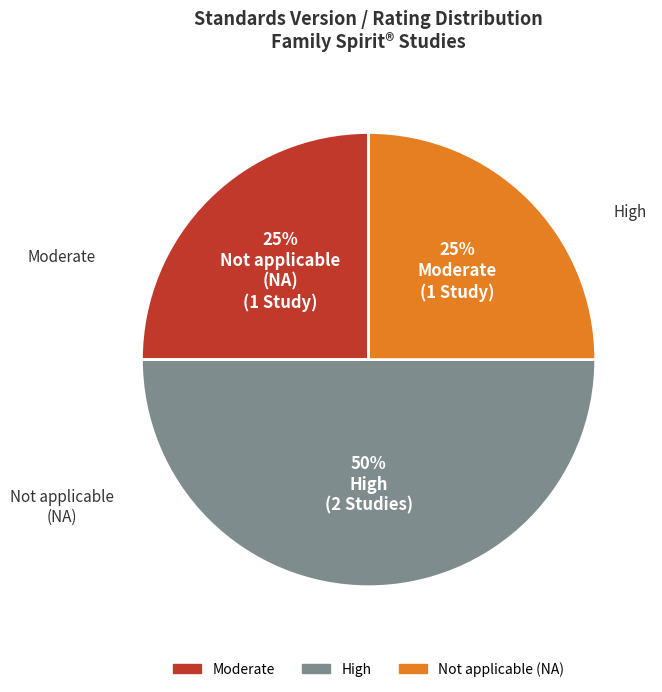

To the nearest percent, what is the difference between the largest and smallest slice percentages?

25%